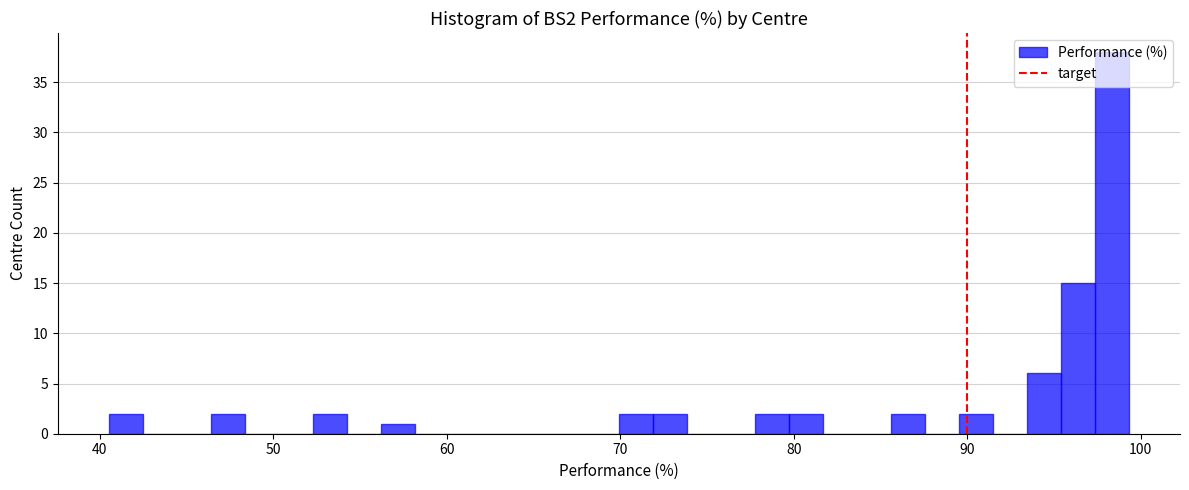

Read against the x-axis, roughly where is the centre of the tallest bar?

98